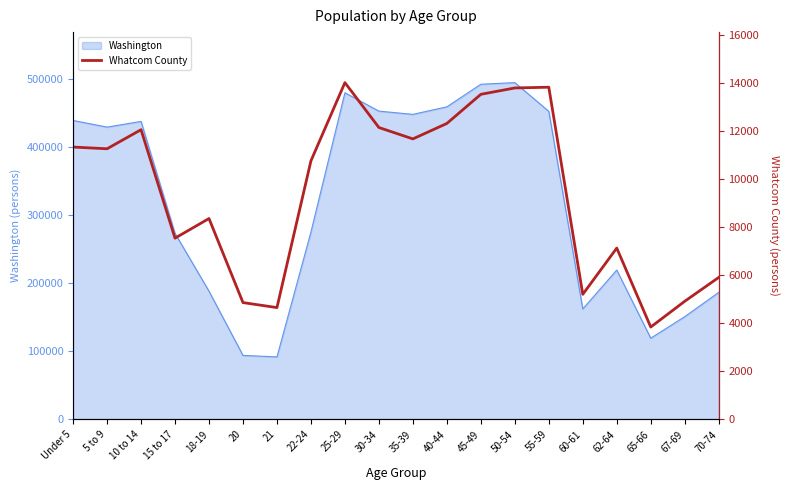

Where is Washington nearest to the value 293589?

22-24